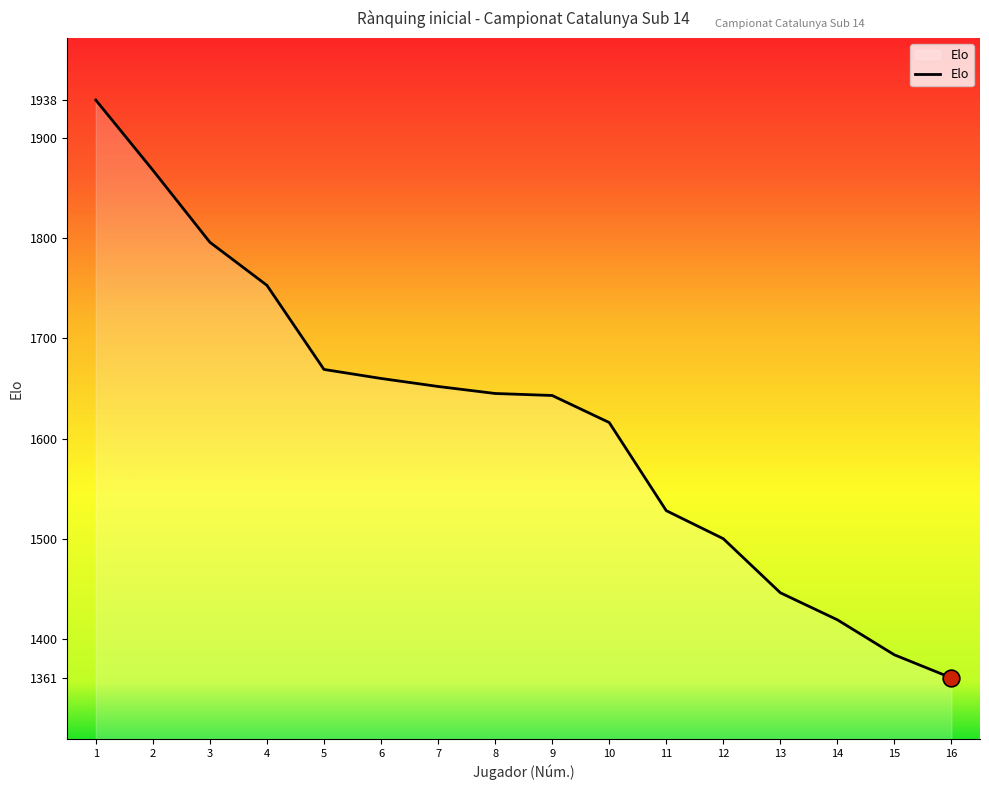

The value at 13 is 2274. True or false?

False